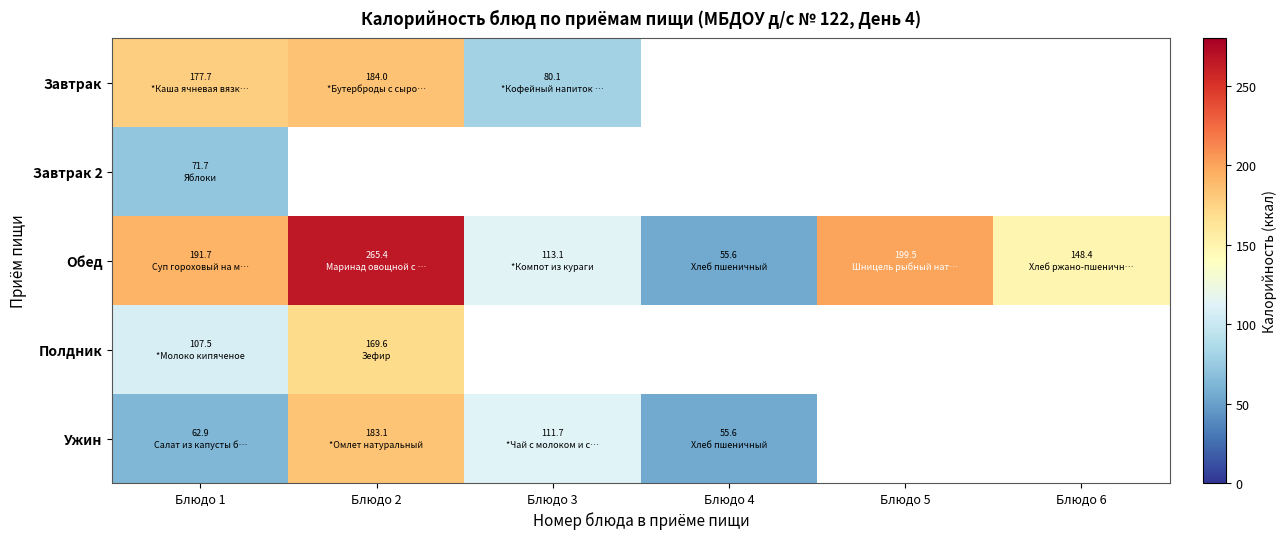

At which label does Ужин reach its peak?

Блюдо 2